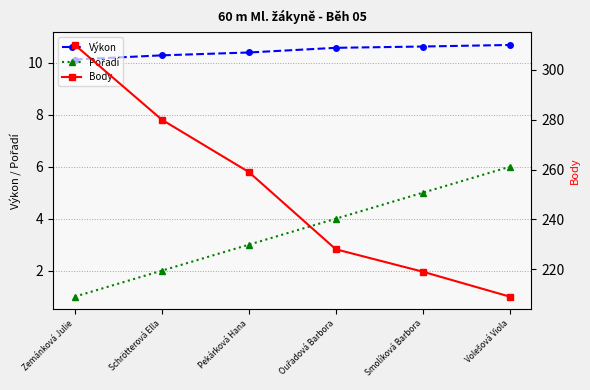

Reading left to right, transcribe all the data shown in this chart.

Výkon: Zemánková Julie=10.1	Schrötterová Ella=10.3	Pekárková Hana=10.4	Ouřadová Barbora=10.6	Smolíková Barbora=10.6	Volešová Viola=10.7
Pořadí: Zemánková Julie=1.0	Schrötterová Ella=2.0	Pekárková Hana=3.0	Ouřadová Barbora=4.0	Smolíková Barbora=5.0	Volešová Viola=6.0
Body: Zemánková Julie=310.0	Schrötterová Ella=280.0	Pekárková Hana=259.0	Ouřadová Barbora=228.0	Smolíková Barbora=219.0	Volešová Viola=209.0